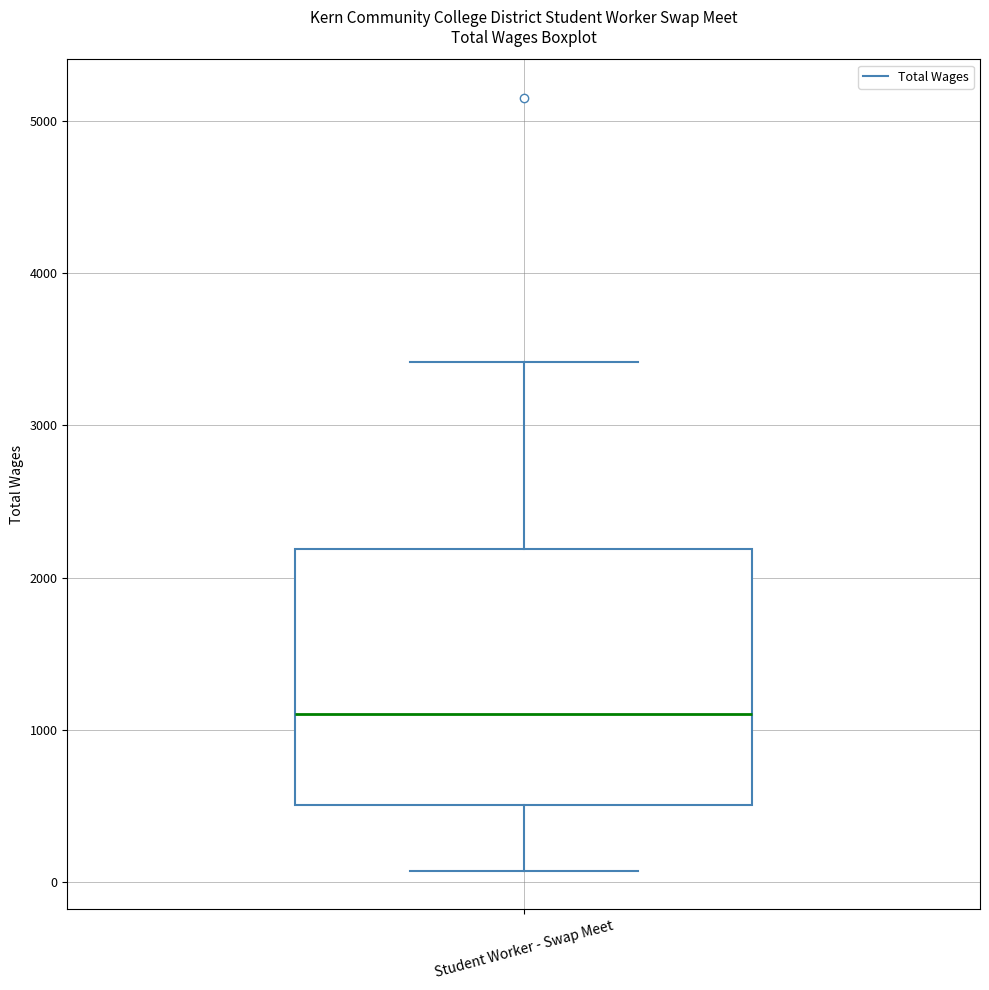

Transcribe this box plot: give where the median line is, the range the box spans, and where the two whiskers end, as read against the y-axis. The values are not printed on the chart, so give them approximately, as read against the axis.

median 1100, box 500 to 2200, whiskers 100 to 3400